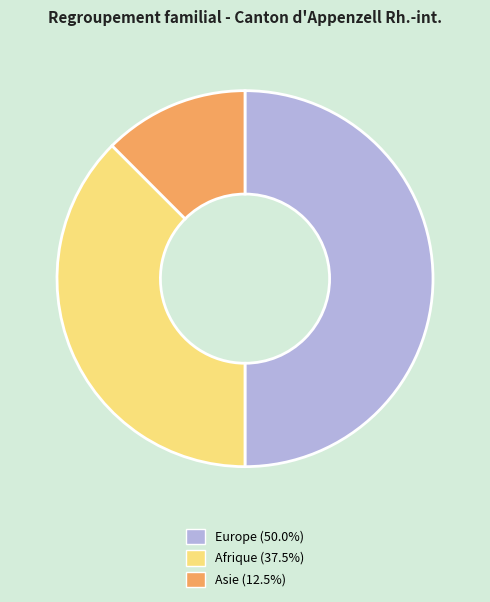

True or false: Europe accounts for 63% of the total.

False